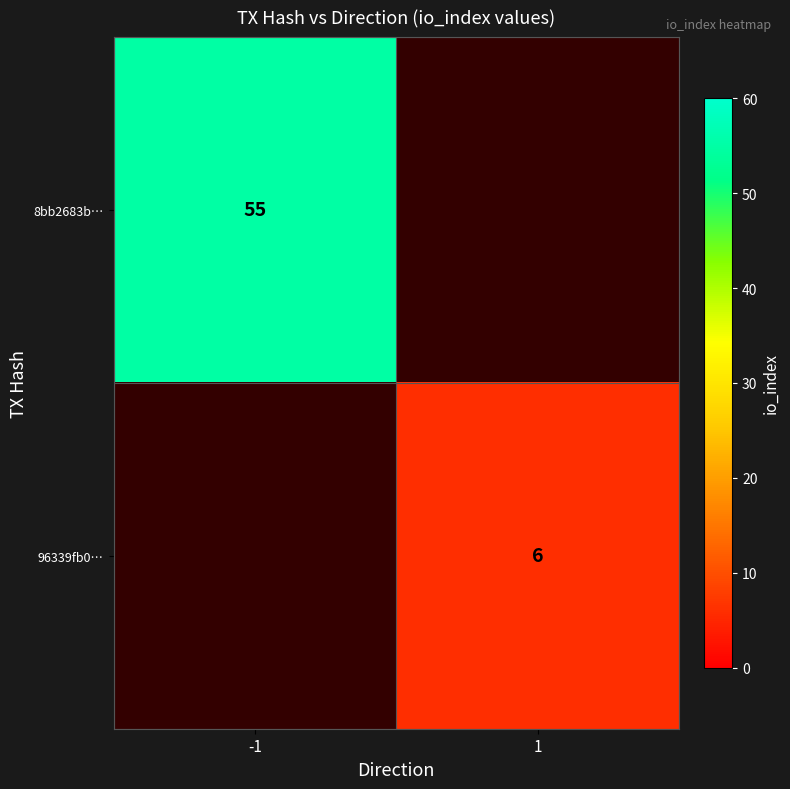

At how many categories does at least one series exceed 38?

1